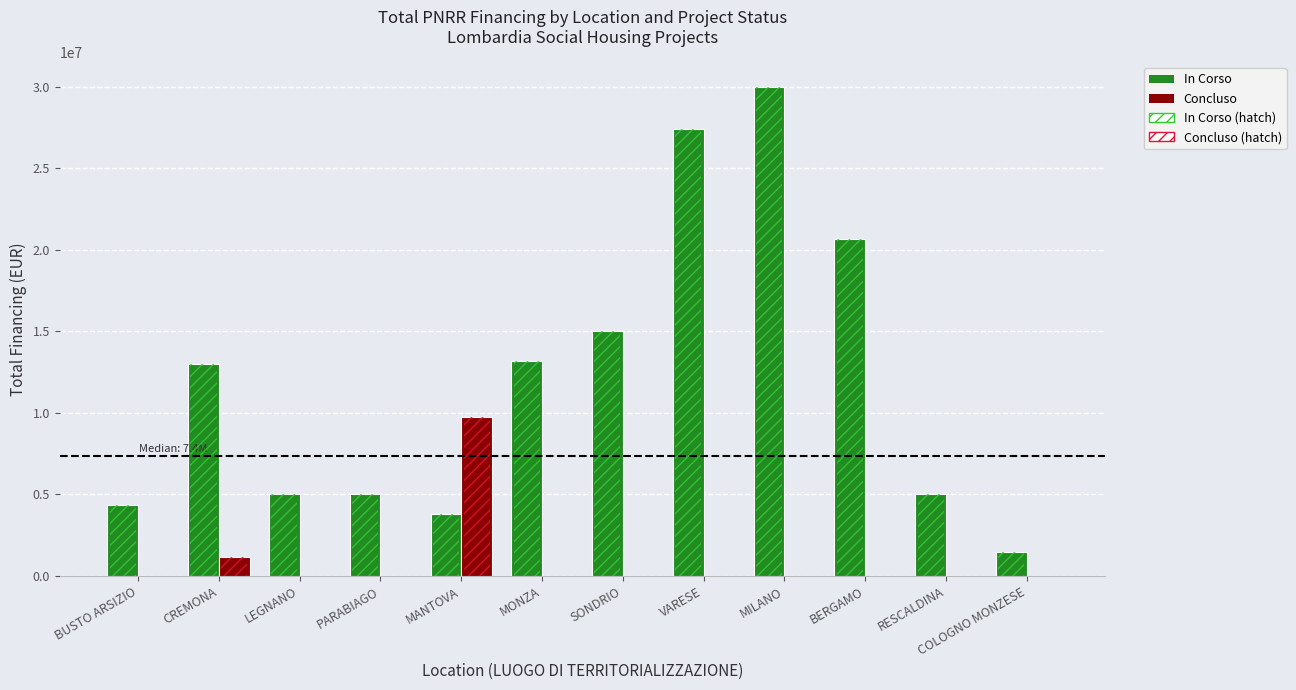

What is the label of the 8th bar from the left?

VARESE